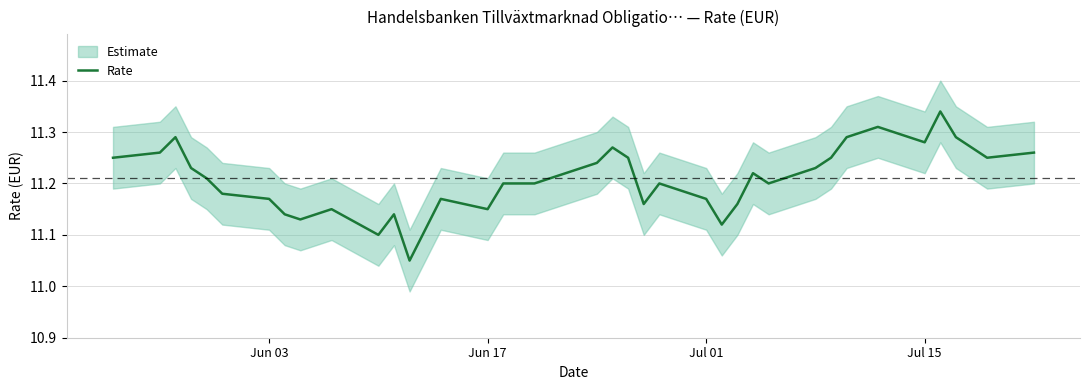

Reading left to right, list all the values displayed in this chart.

11.2	11.3	11.3	11.2	11.2	11.2	11.2	11.1	11.1	11.2	11.1	11.1	11.1	11.1	11.2	11.2	11.2	11.2	11.2	11.2	11.3	11.2	11.2	11.2	11.2	11.1	11.2	11.2	11.2	11.2	11.2	11.3	11.3	11.3	11.3	11.3	11.3	11.3	11.2	11.3